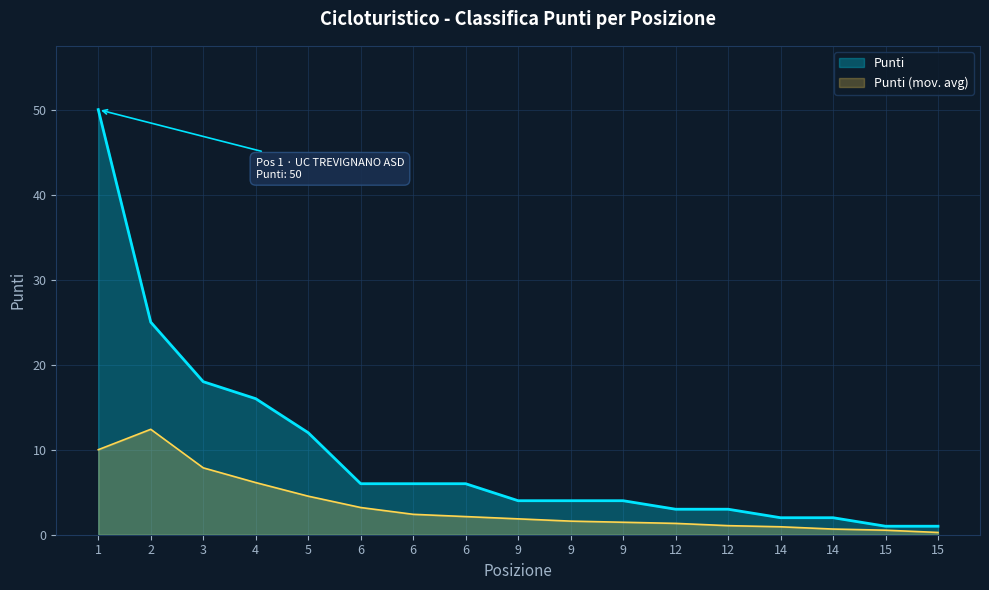

What is the minimum value shown in the chart?

0.3